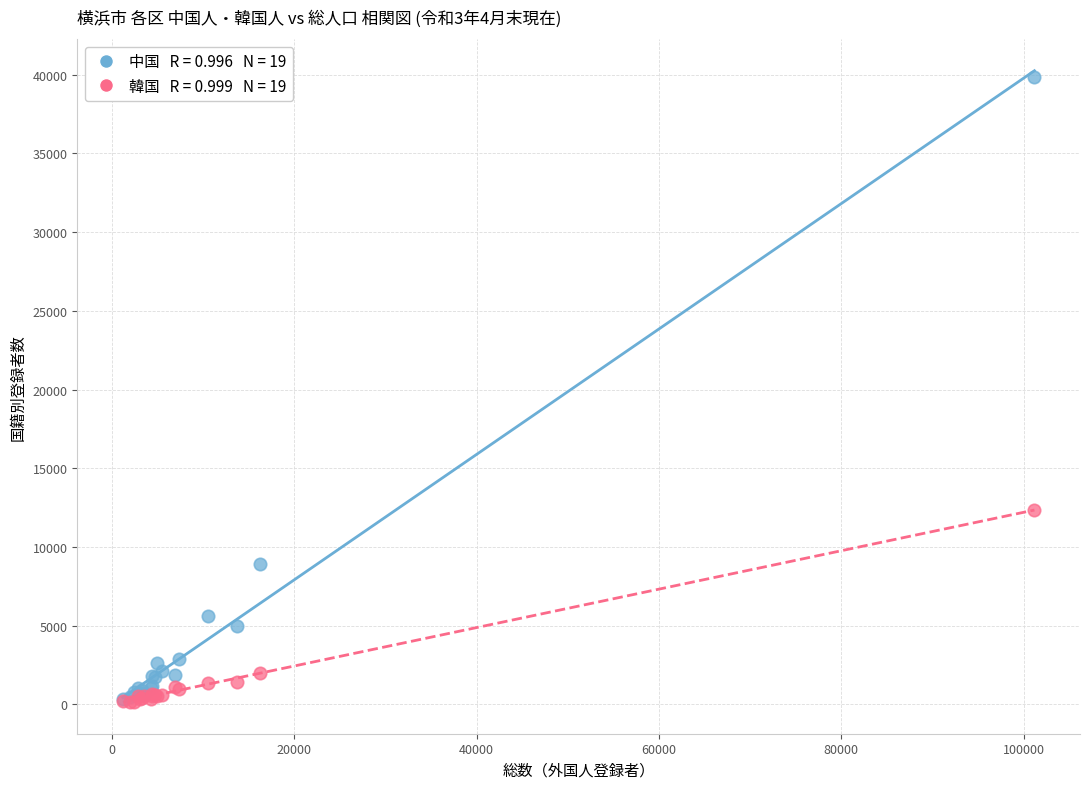

Across all series, what Y value is closest to 20008?

12357